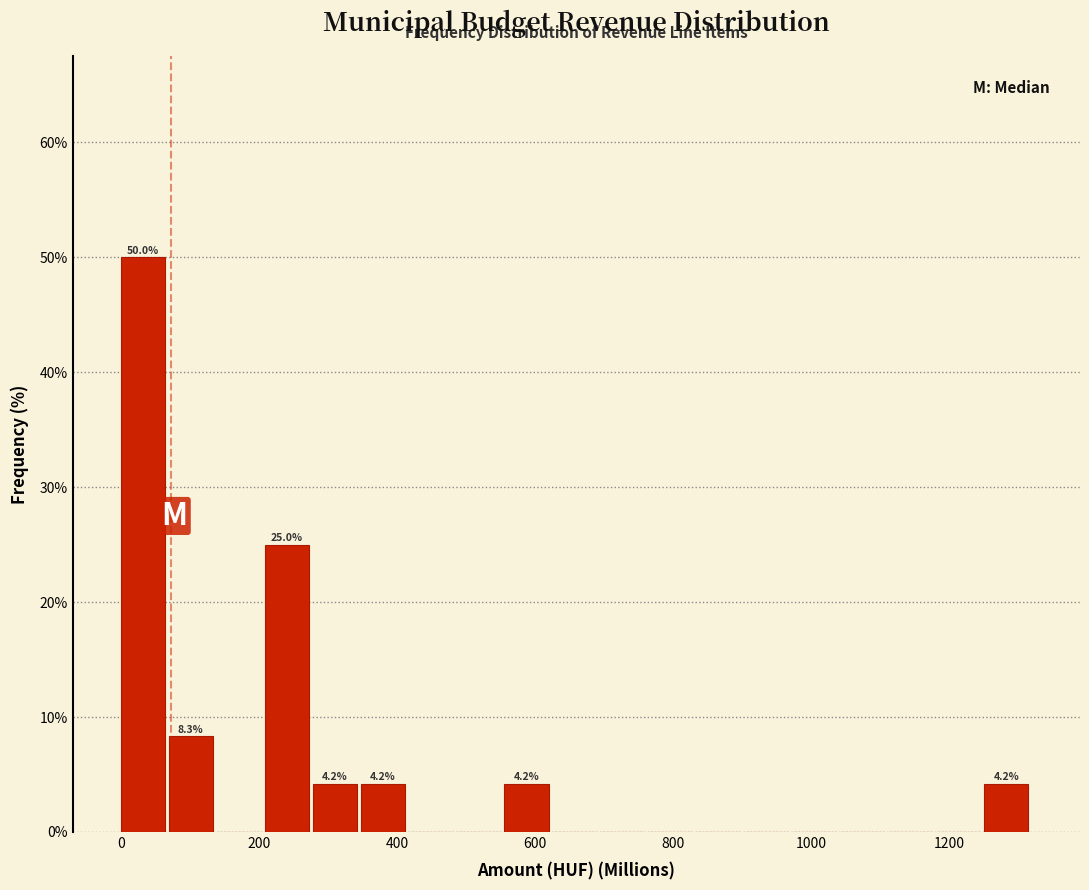

Around what value on the x-axis is the tallest bar? Give the approximate position of its centre, as read against the axis.

40